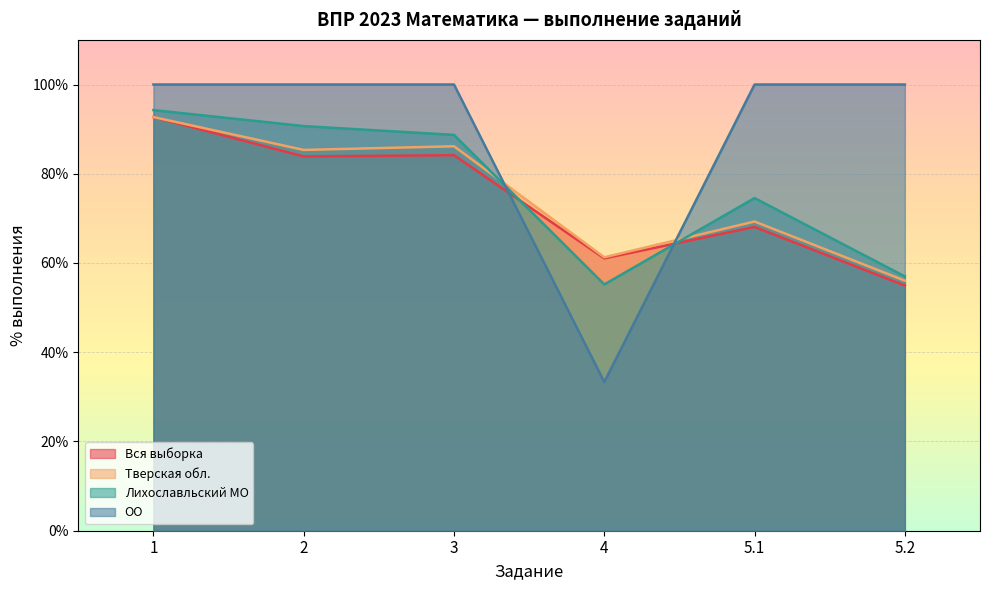

Rank the series at 5.2 from highest to lowest value.

ОО, Лихославльский МО, Тверская обл., Вся выборка